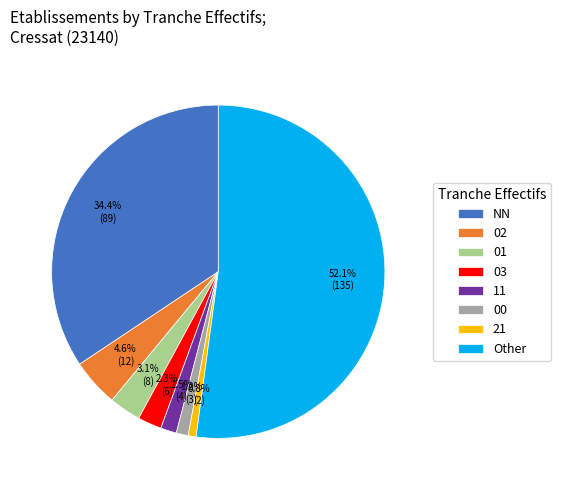

Is there a majority slice in this chart?

Yes